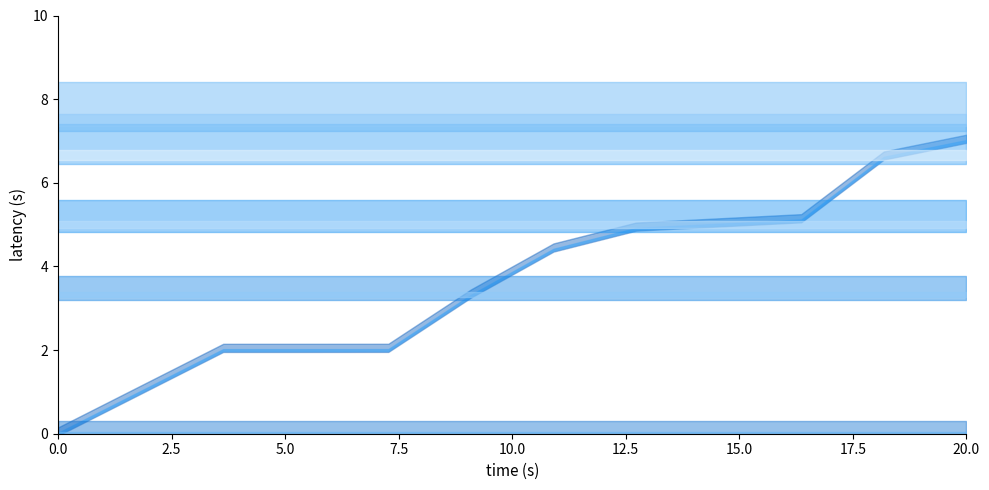

Does the chart have visible grid lines?

No